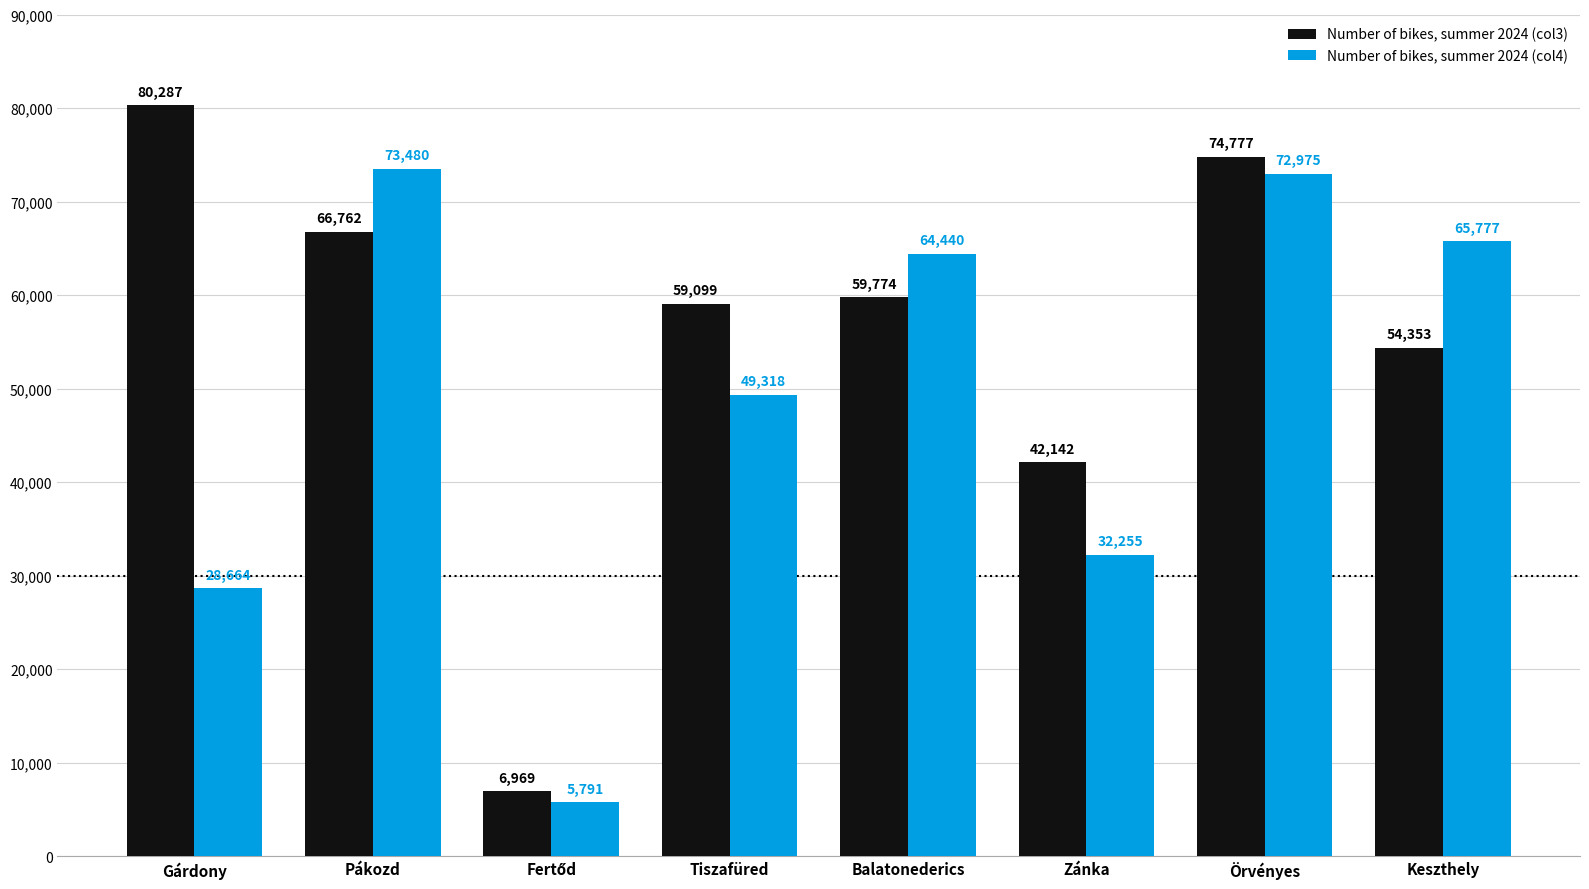

True or false: Number of bikes, summer 2024 (col3) has a value of 88589 at Tiszafüred.

False